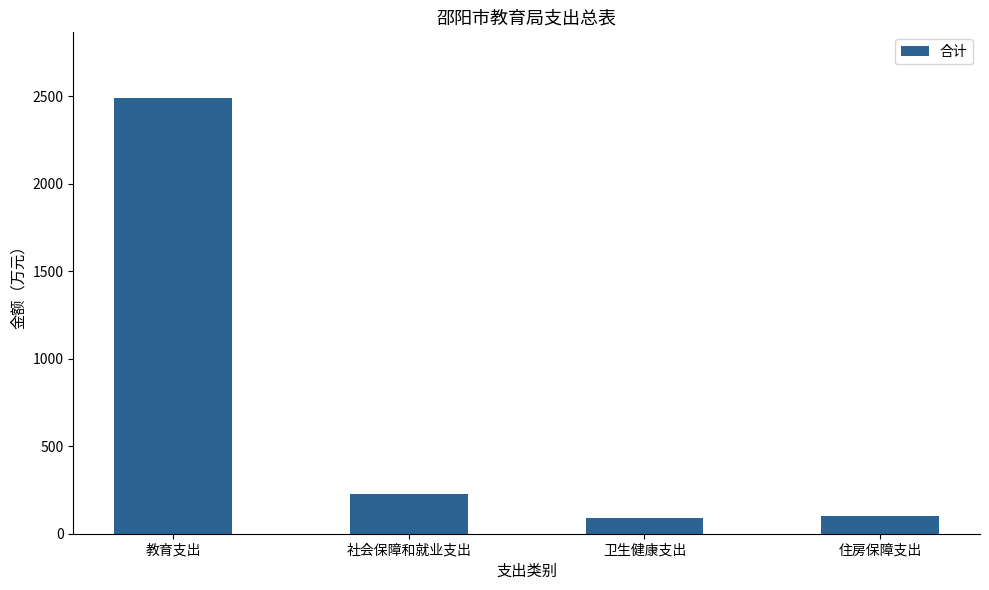

How many bars are there in total?

4